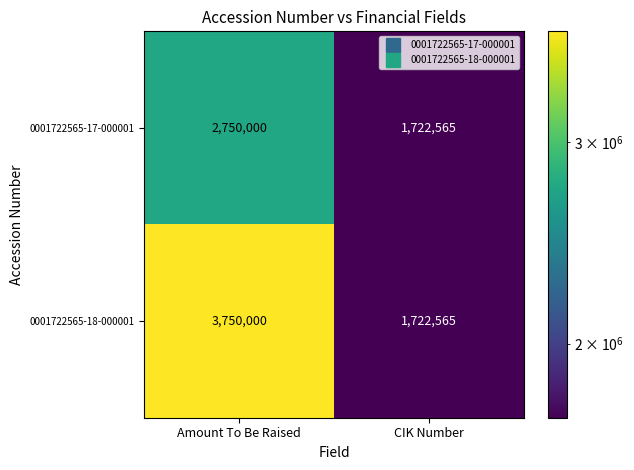

List the series in order of their overall mean, highest first.

0001722565-18-000001, 0001722565-17-000001